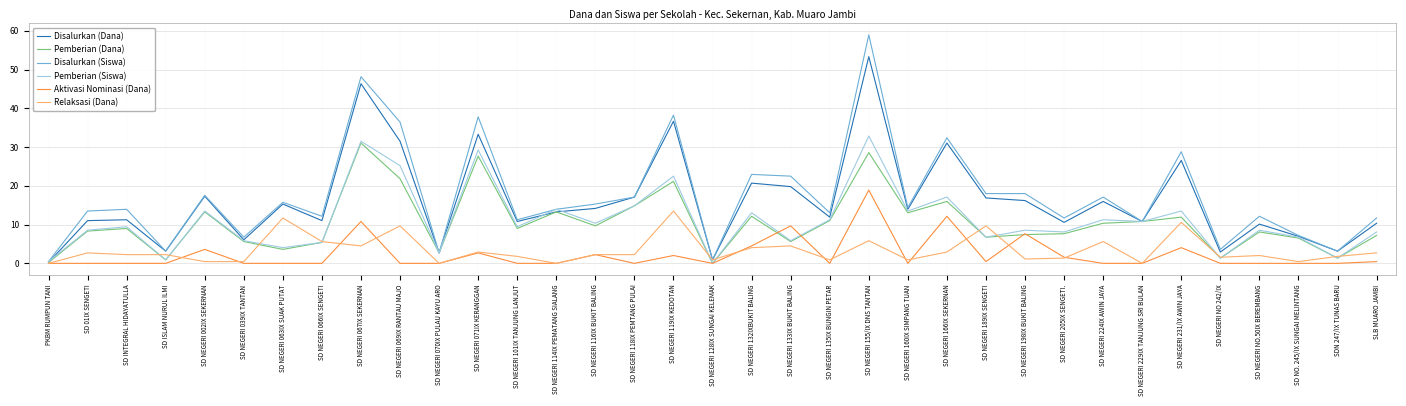

Which series has the widest spread of values?

Disalurkan (Siswa)